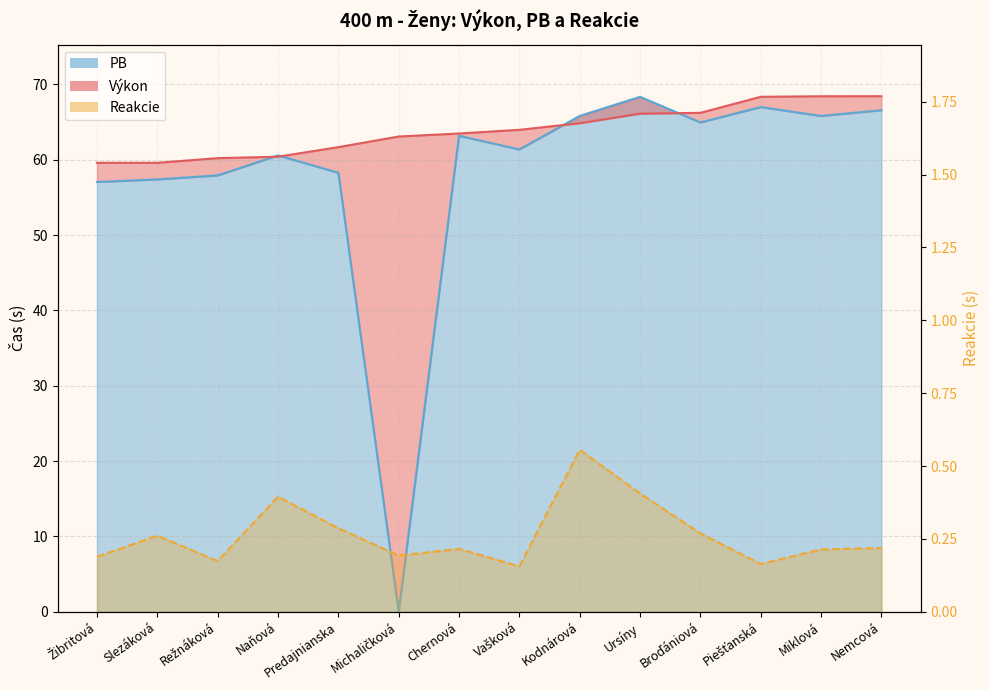

At which label is Výkon closest to 64?

Vašková